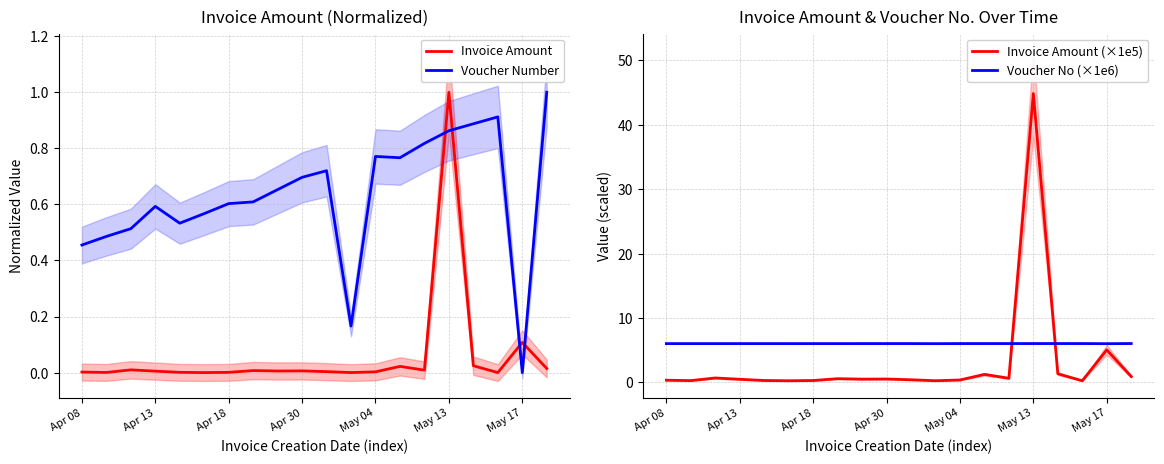

Reading right to left, list all the values displayed in this chart.

Invoice Amount: 0.0	0.1	0.0	0.0	1.0	0.0	0.0	0.0	0.0	0.0	0.0	0.0	0.0	0.0	0.0	0.0	0.0	0.0	0.0	0.0
Voucher Number: 1.0	0.0	0.9	0.9	0.9	0.8	0.8	0.8	0.2	0.7	0.7	0.7	0.6	0.6	0.6	0.5	0.6	0.5	0.5	0.5
Invoice Amount (×1e5): 0.9	5.1	0.3	1.3	44.9	0.6	1.2	0.4	0.3	0.4	0.5	0.5	0.6	0.3	0.3	0.3	0.5	0.7	0.3	0.3
Voucher No (×1e6): 6.0	6.0	6.0	6.0	6.0	6.0	6.0	6.0	6.0	6.0	6.0	6.0	6.0	6.0	6.0	6.0	6.0	6.0	6.0	6.0